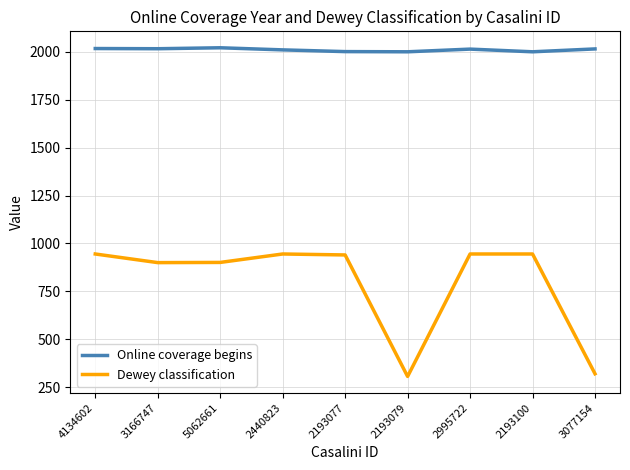

Which series has the largest total across all categories?

Online coverage begins